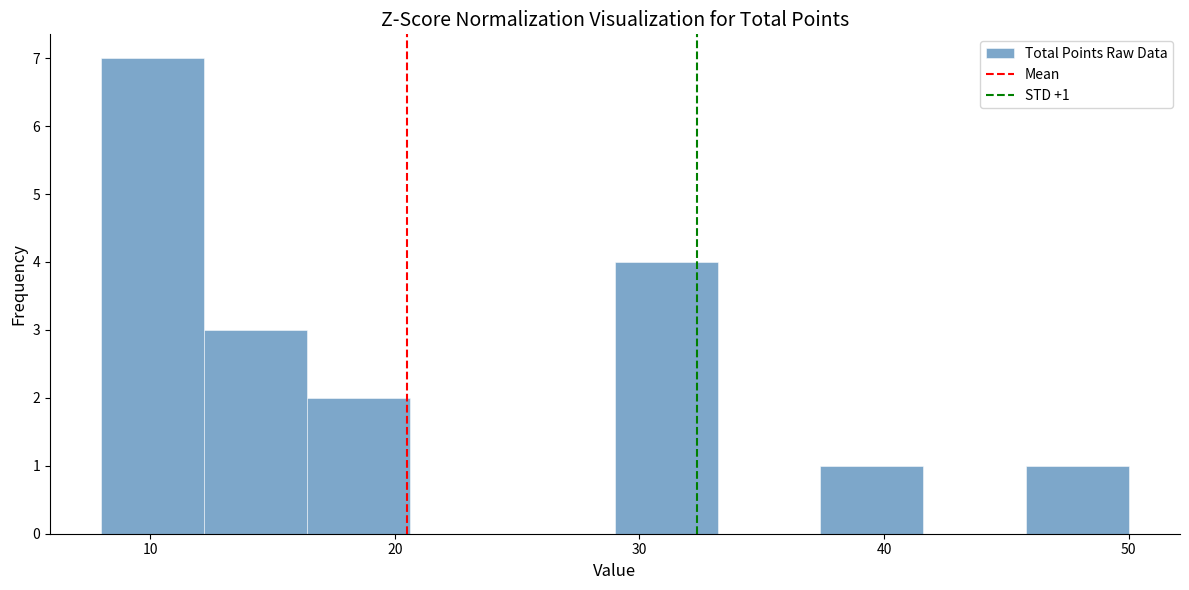

Over which range of the x-axis is the bar tallest?

8.0 to 12.2